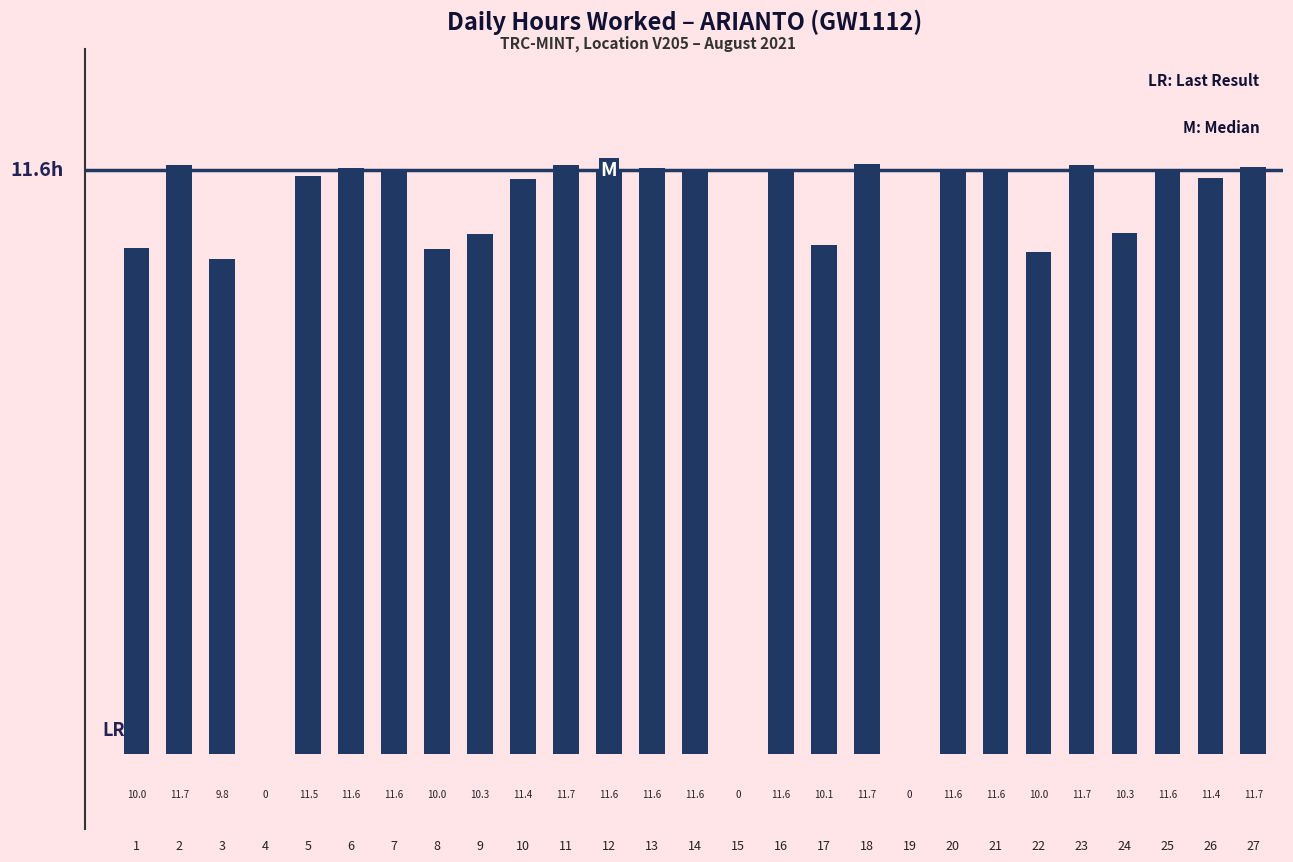

What is the sum of the values at 16 and 4?

11.6